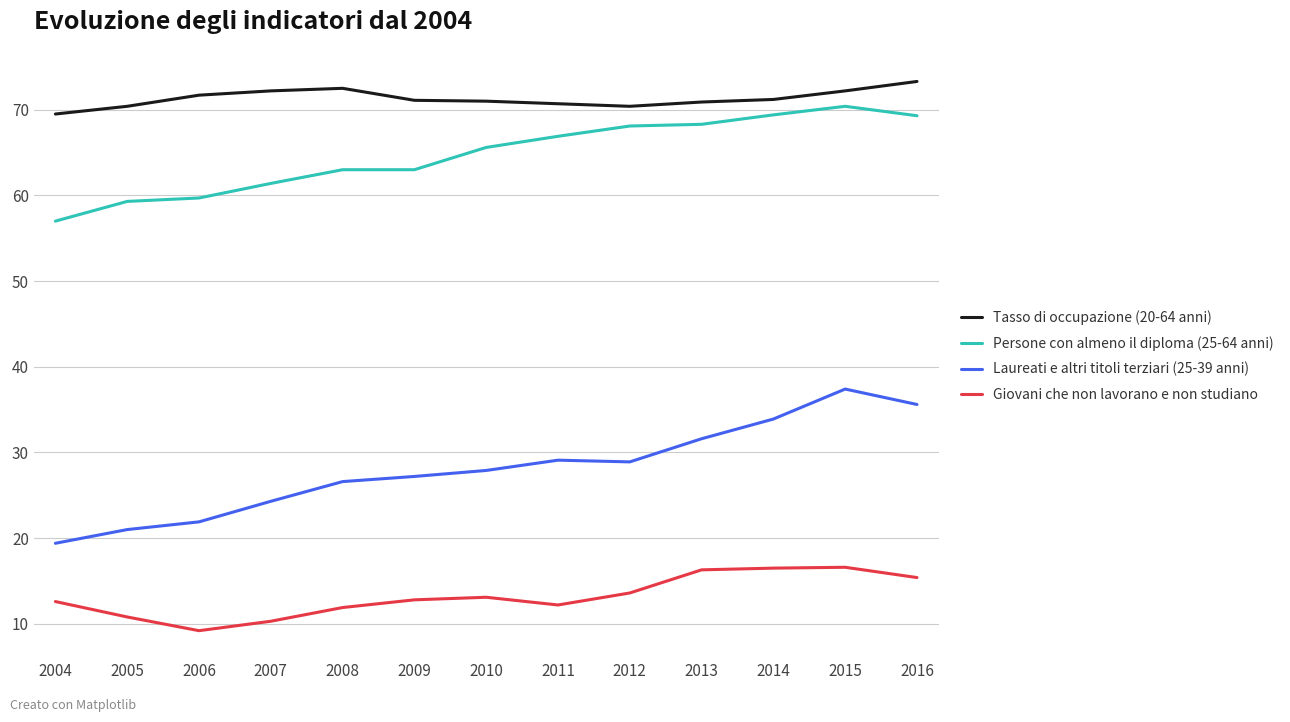

True or false: Persone con almeno il diploma (25-64 anni) and Giovani che non lavorano e non studiano intersect in this chart.

False